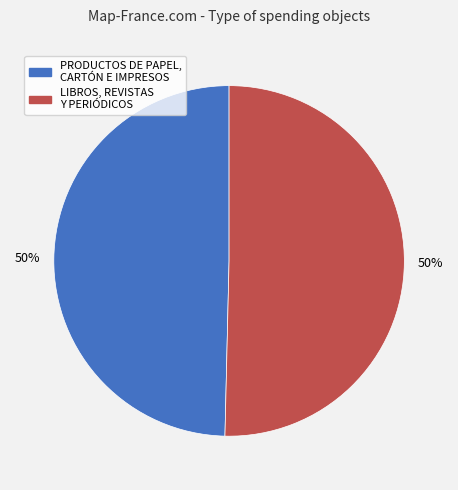

To the nearest percent, what percentage of the pie is PRODUCTOS DE PAPEL, CARTÓN E IMPRESOS?

50%